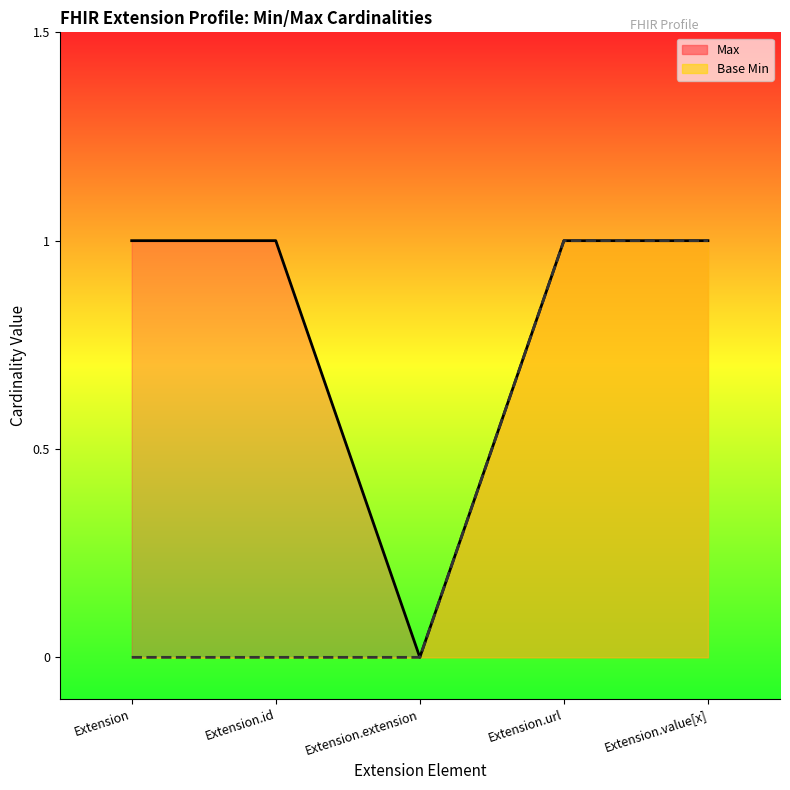

What is the value of the Max point at the 5th from the left?

1